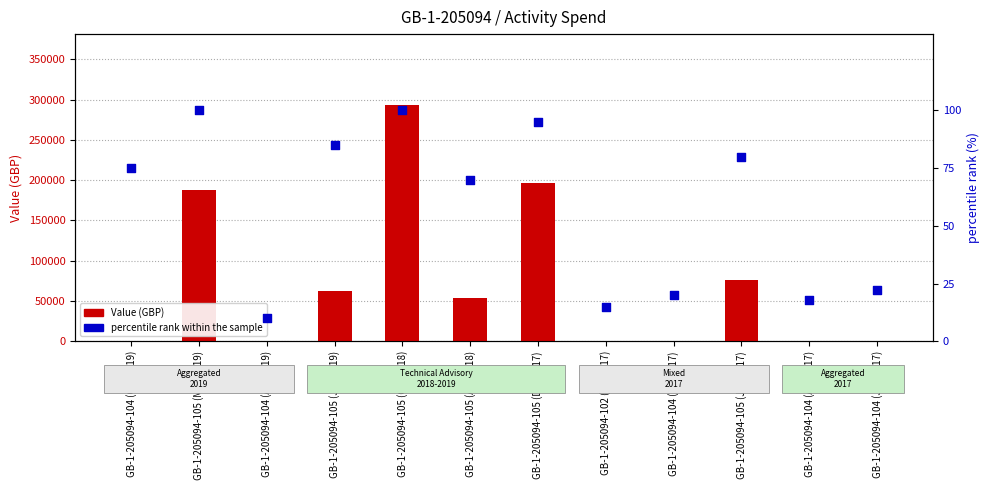

What is the total value across all series at GB-1-205094-104 (Jul 2017)?

172